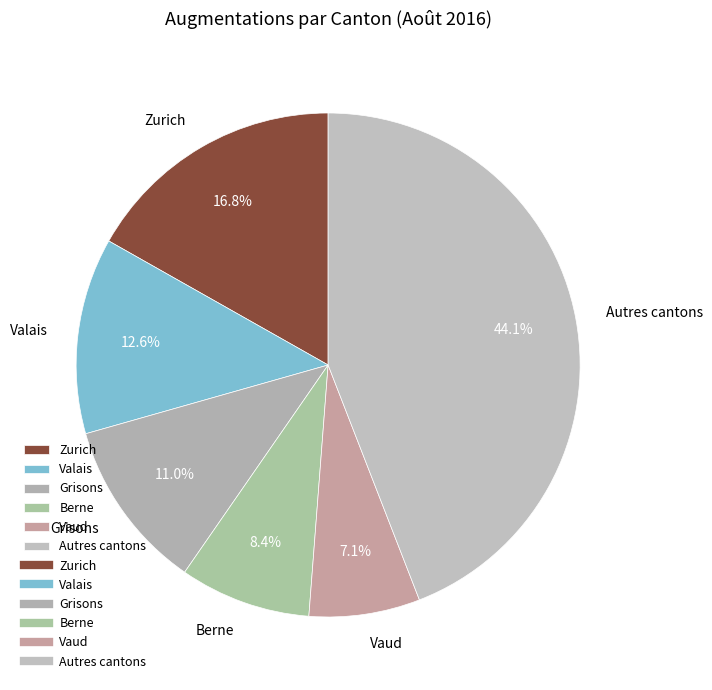

How many segments does this pie chart have?

6